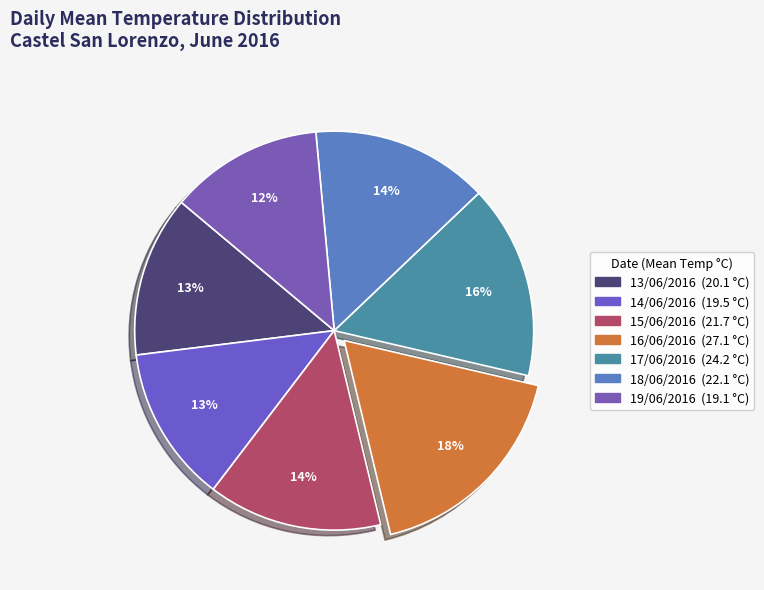

What percentage is the 18/06/2016 slice, to the nearest percent?

14%